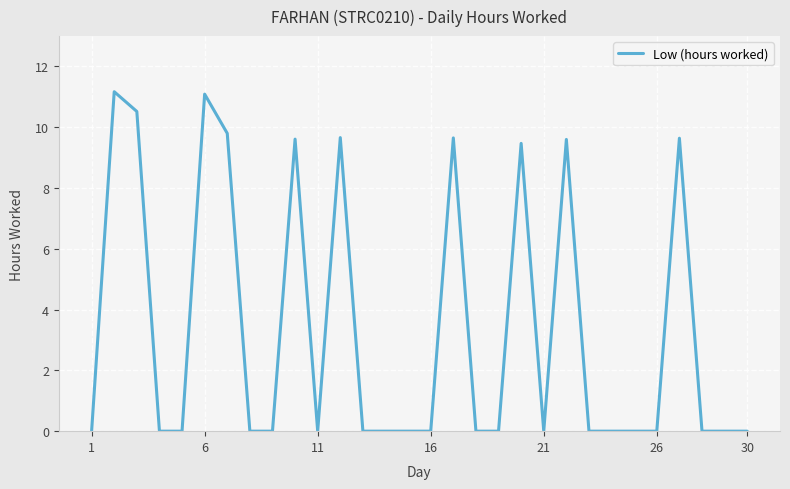

What is the difference between the maximum and minimum values?

11.2